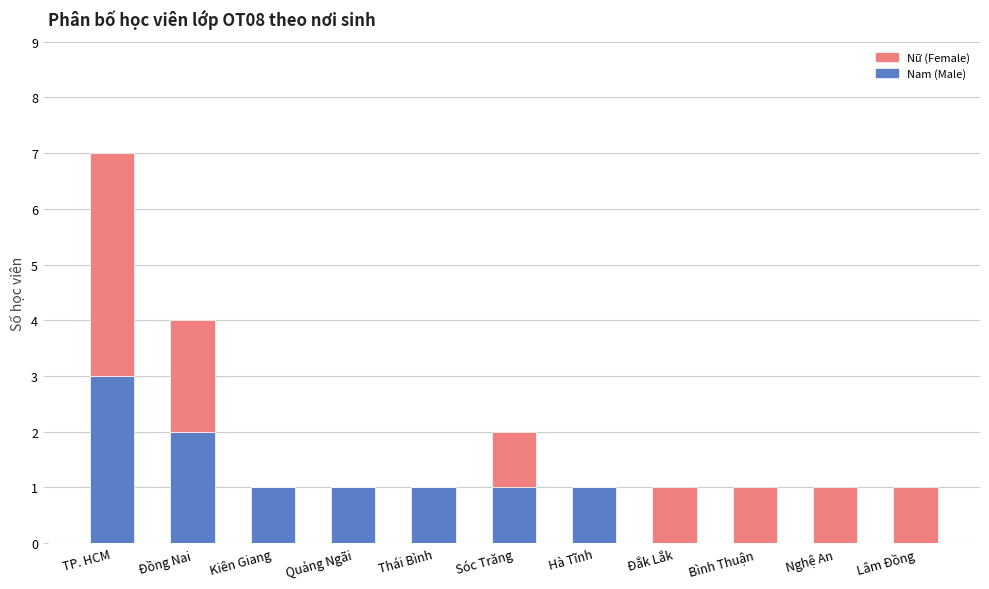

The Nam (Male) series shows 3 at TP. HCM. True or false?

True